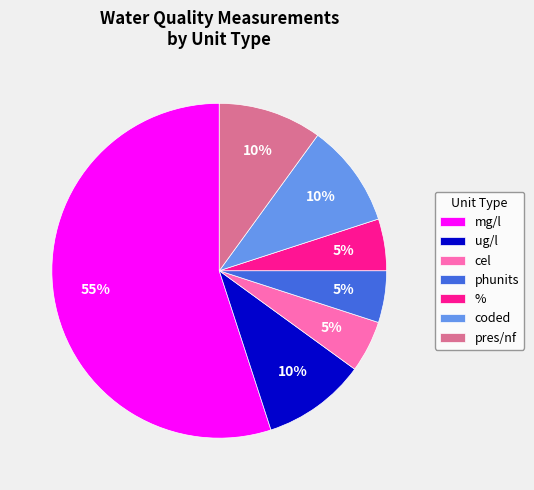

To the nearest percent, what is the combined percentage of phunits and mg/l?

60%